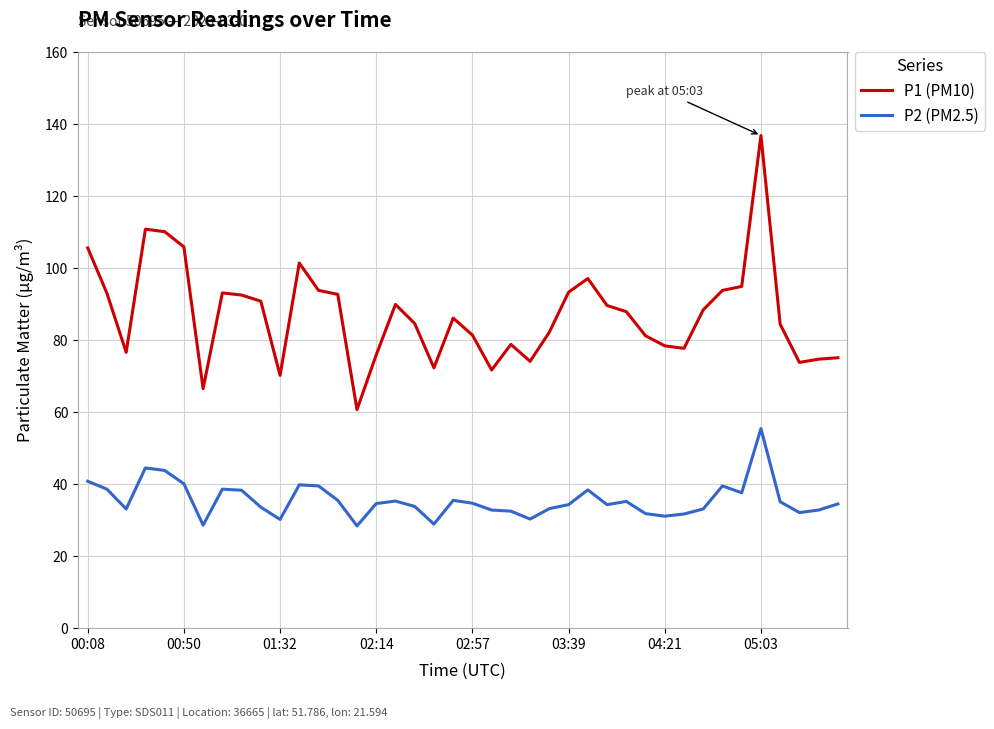

What is the lowest value of the P1 (PM10) series?

60.7